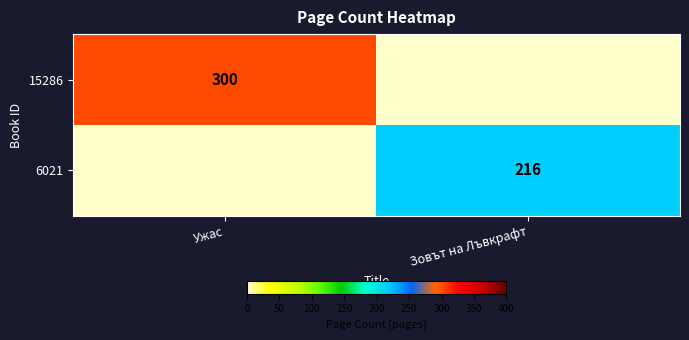

True or false: 6021 has a value of 216 at Зовът на Лъвкрафт.

True